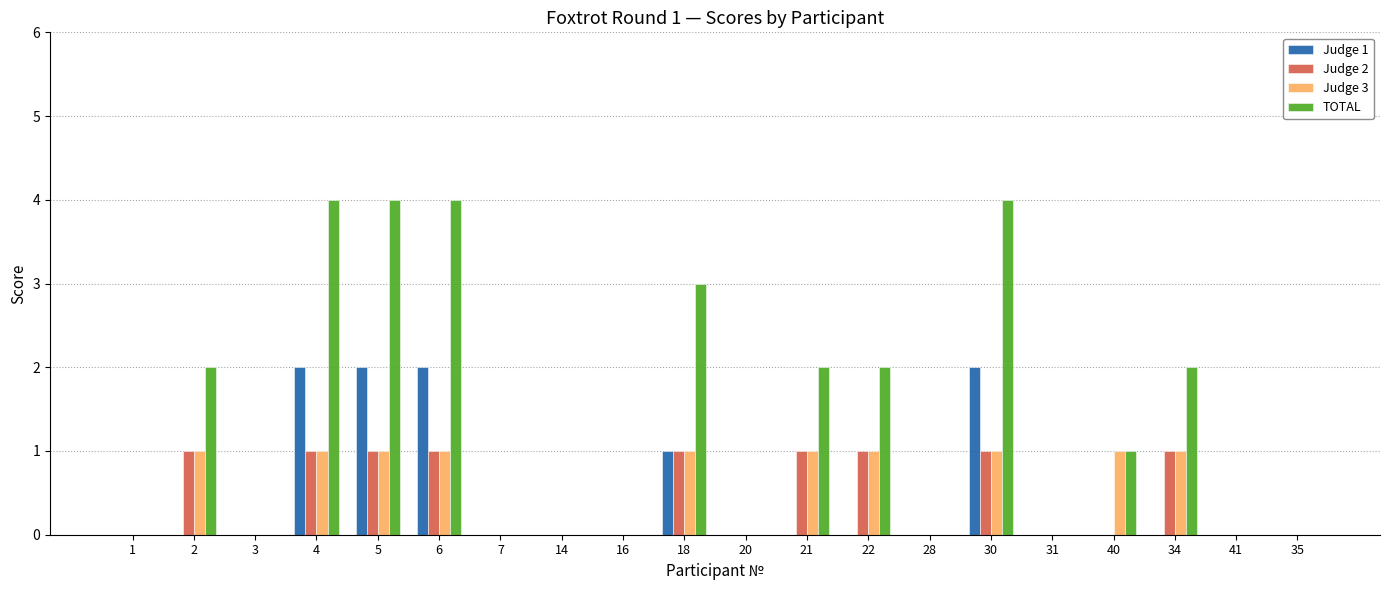

What is the difference between the Judge 3 values at 4 and 14?

1